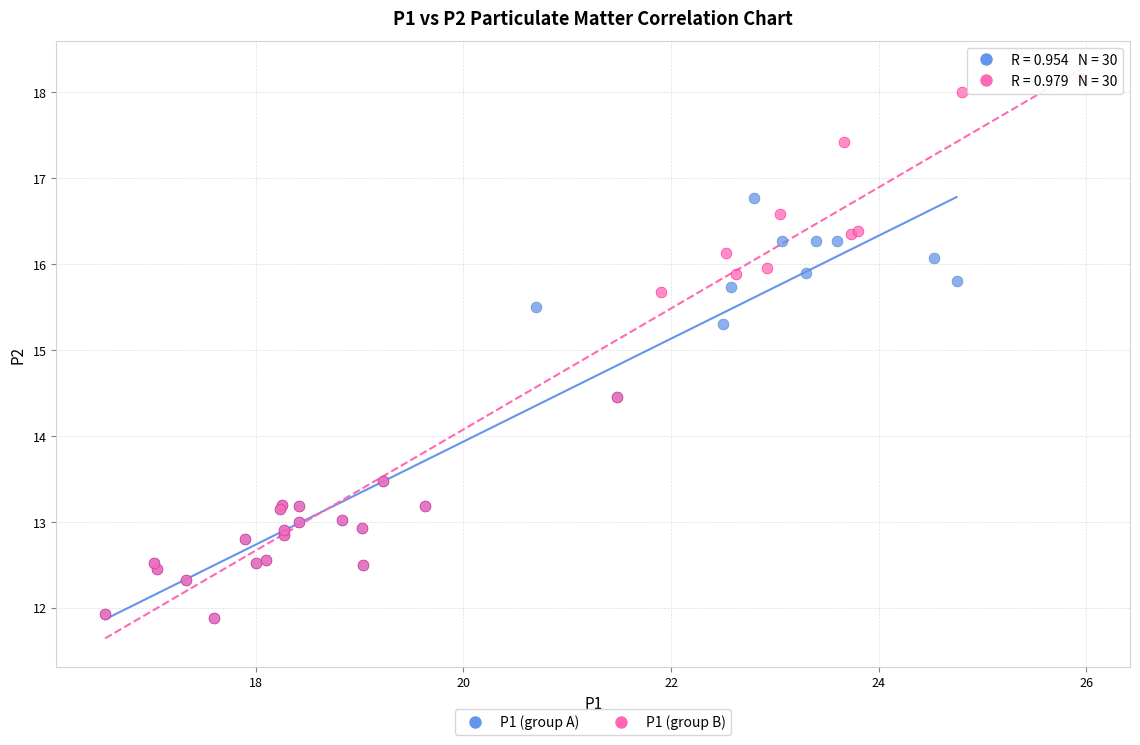

Which series contains the highest Y value?

P1 (group B)